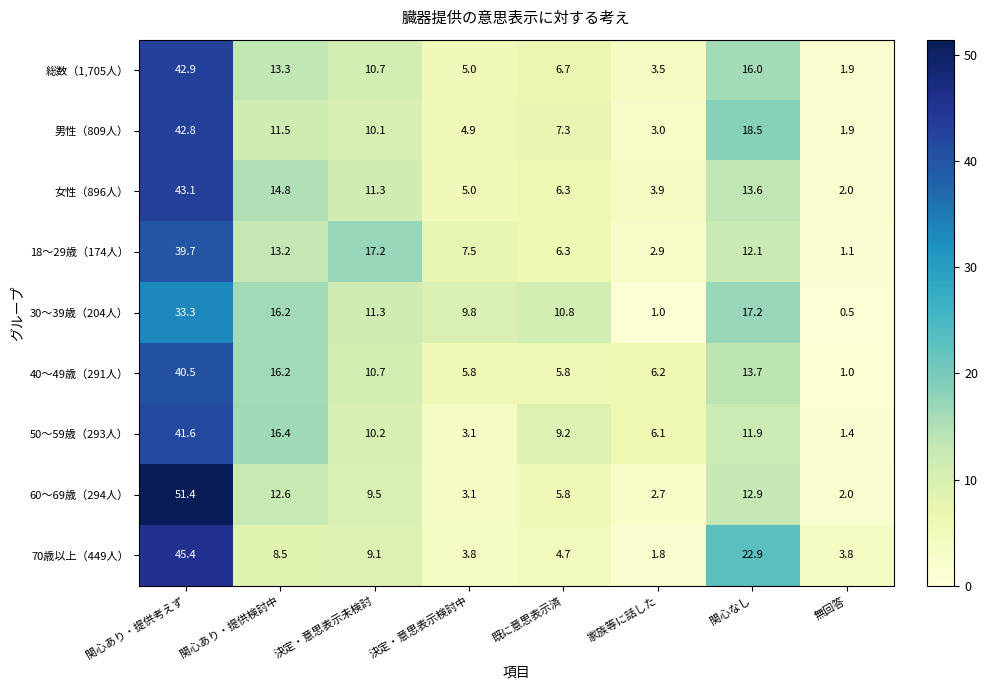

Rank the categories by 50～59歳（293人） value from highest to lowest.

関心あり・提供考えず, 関心あり・提供検討中, 関心なし, 決定・意思表示未検討, 既に意思表示済, 家族等に話した, 決定・意思表示検討中, 無回答